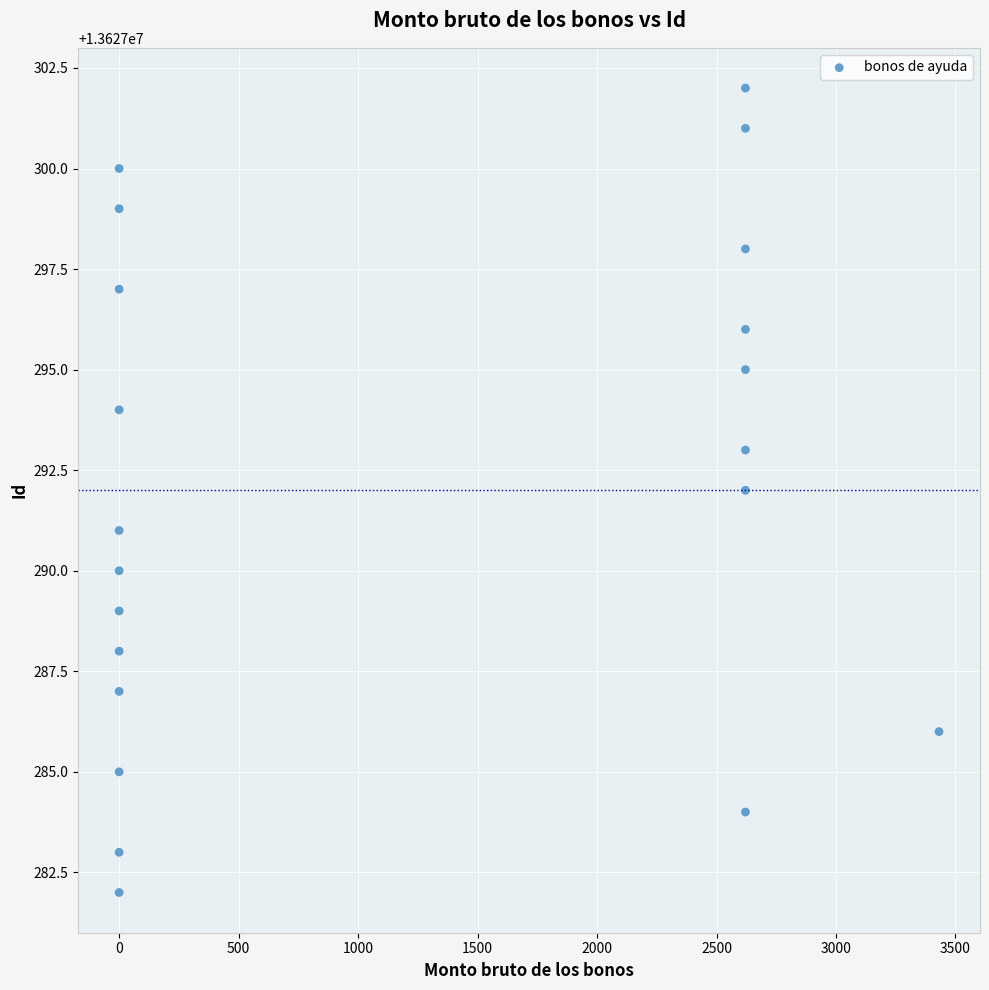

What is the range of X values (max minus min)?

3431